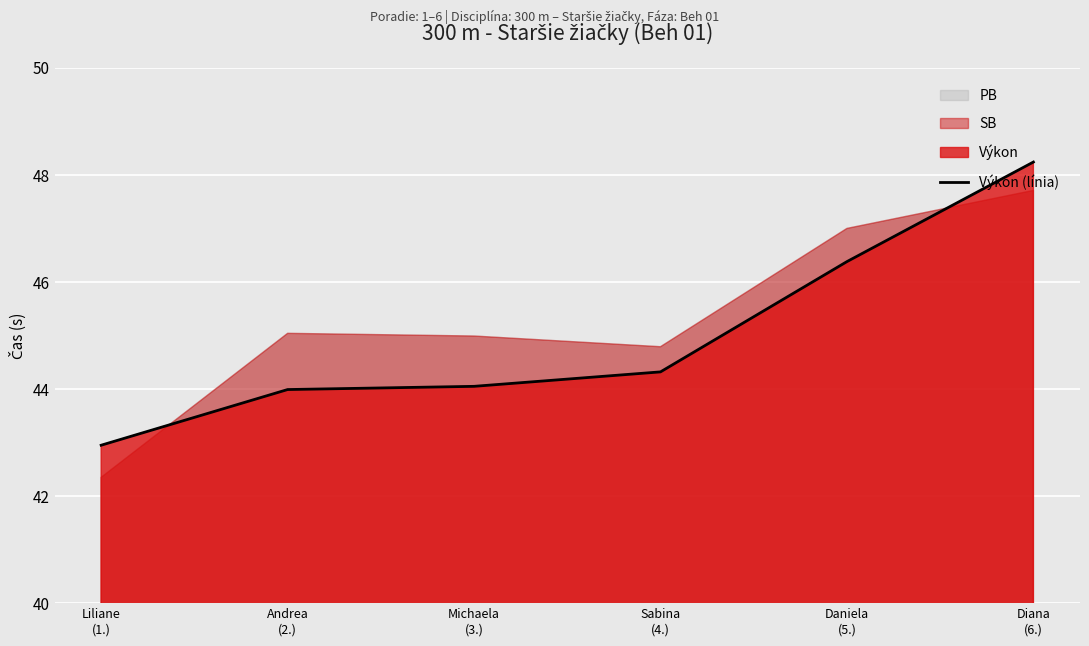

Reading left to right, extract all data points from this chart.

43.0	44.0	44.0	44.3	46.4	48.2